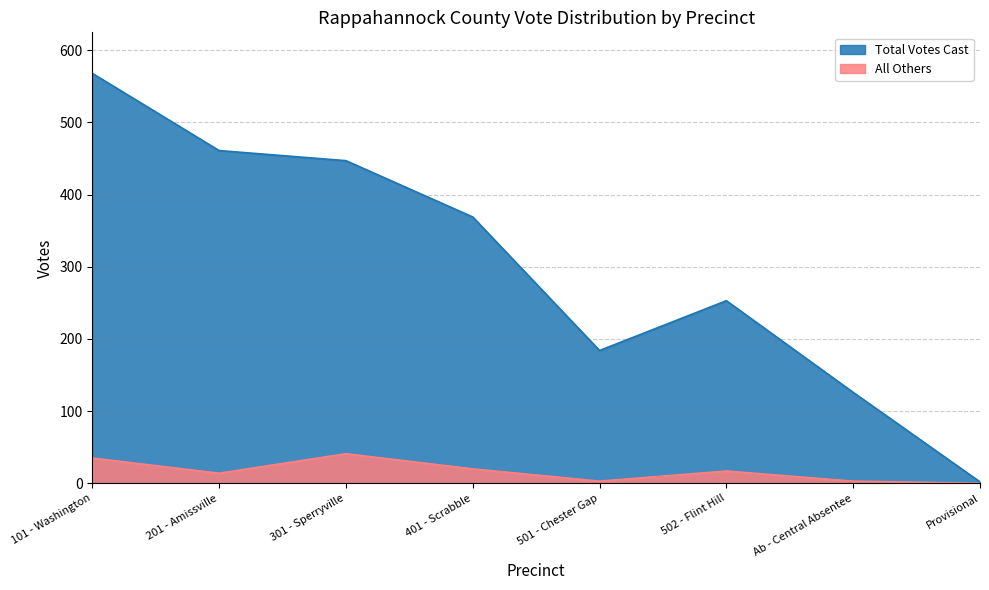

What is the value of the All Others point at the 3rd from the left?

41